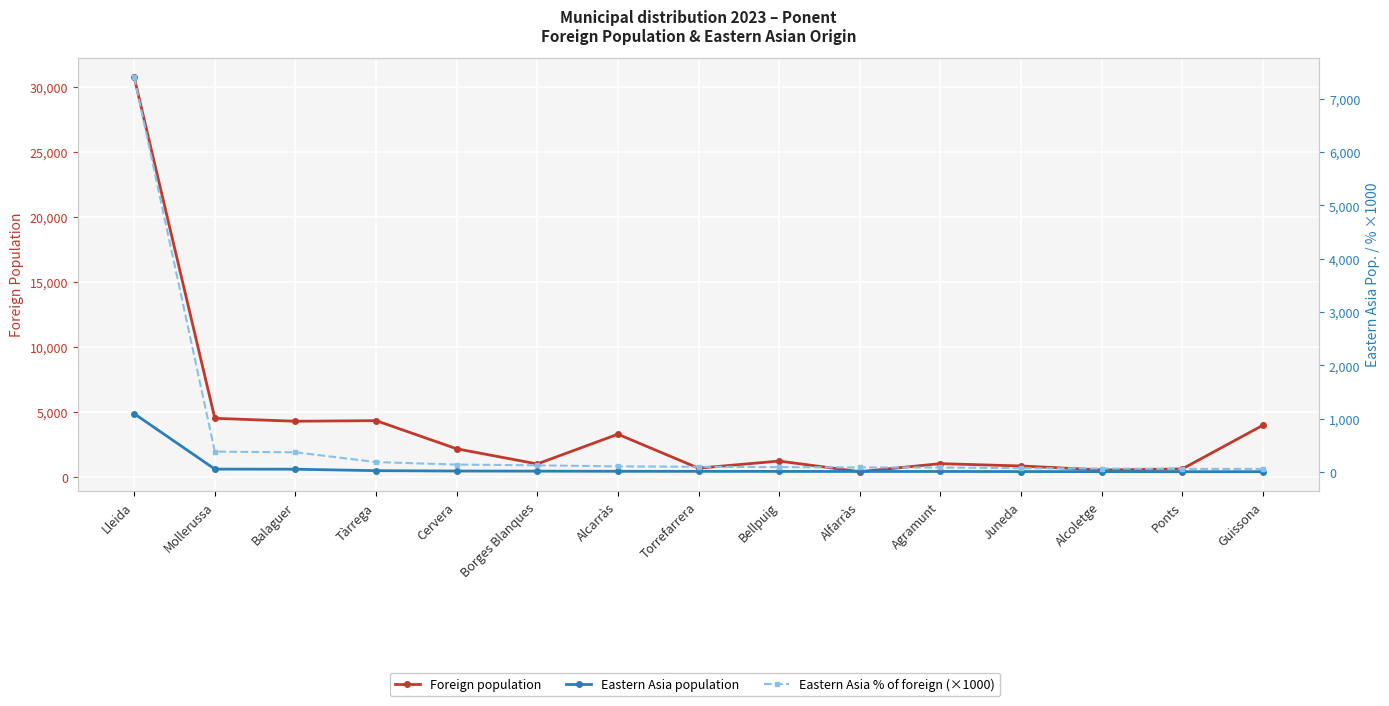

Rank the series at Alfarràs from lowest to highest value.

Eastern Asia population, Eastern Asia % of foreign (×1000), Foreign population